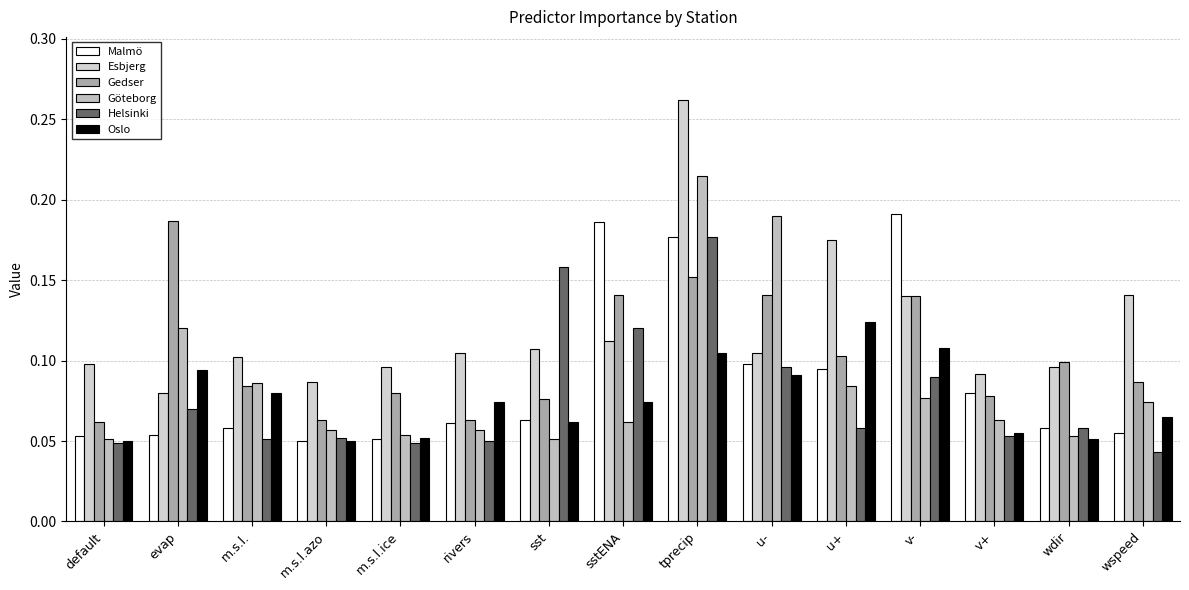

What position from the left is m.s.l.?

3